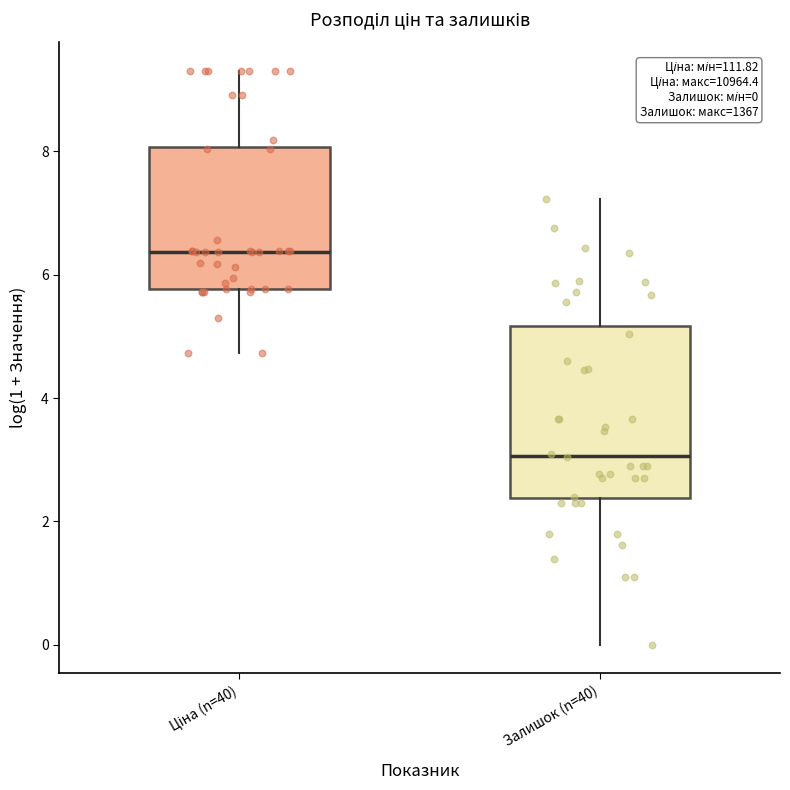

Comparing the boxes themselves (not the whiskers), which one is the tallest?

Залишок (n=40)